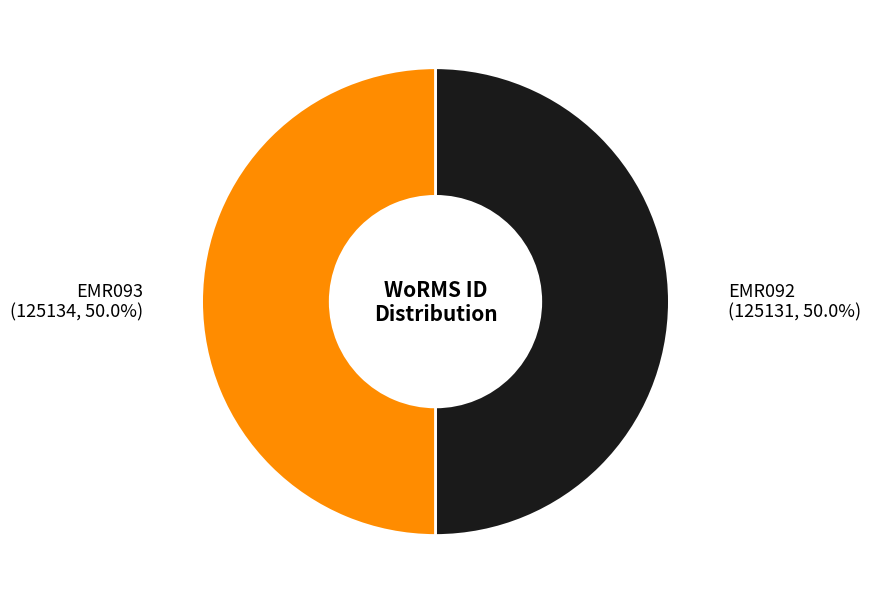

How many segments does this pie chart have?

2